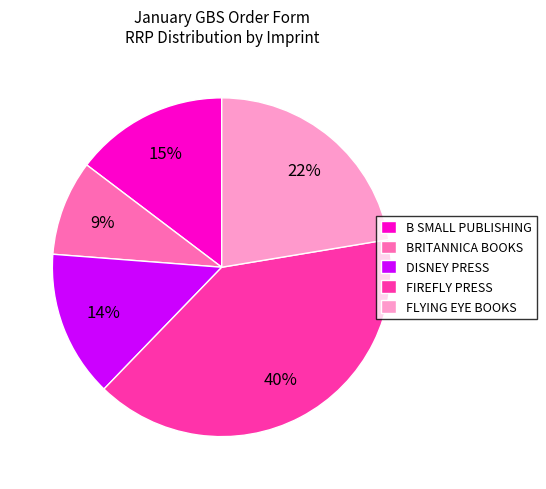

Is there any slice that represents more than half of the pie?

No